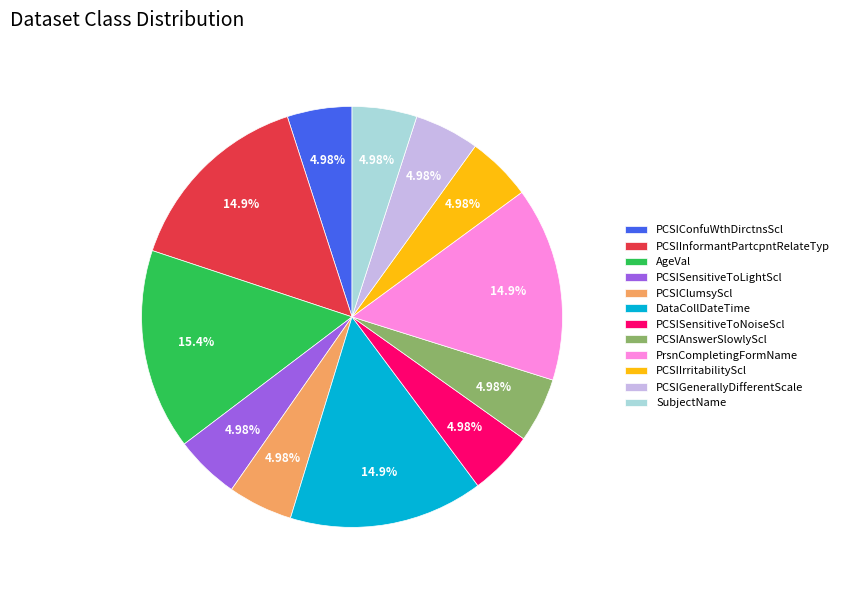

Does PCSIInformantPartcpntRelateTyp represent more than half of the total?

No